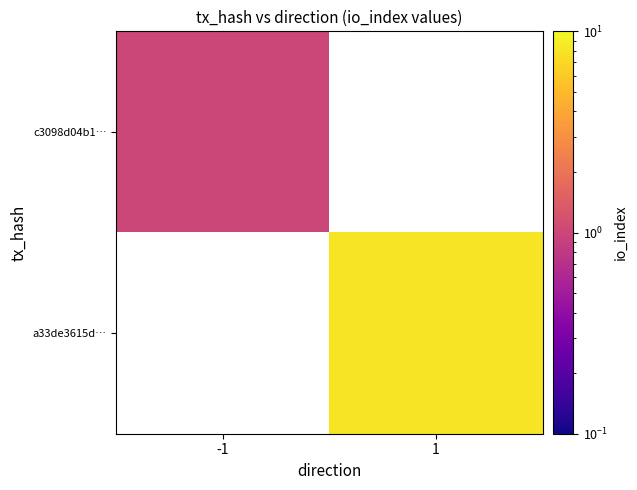

List the series in order of their overall mean, lowest first.

c3098d04b1…, a33de3615d…